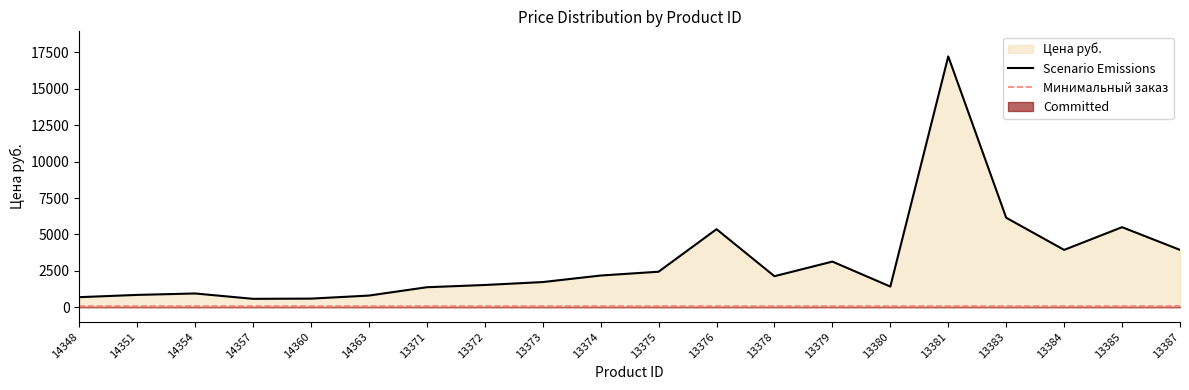

Where is Scenario Emissions nearest to the value 8902?

13383